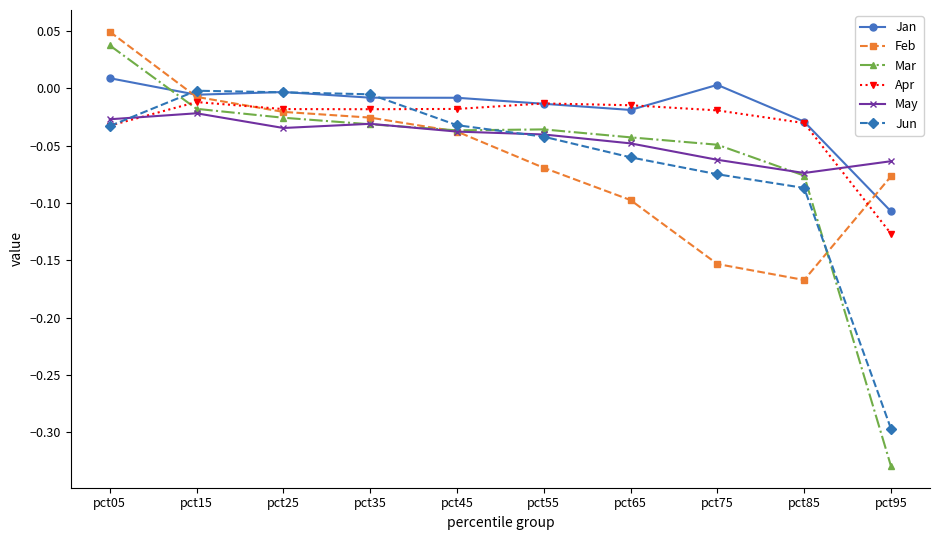

Which series changed the most between pct55 and pct65?

Feb